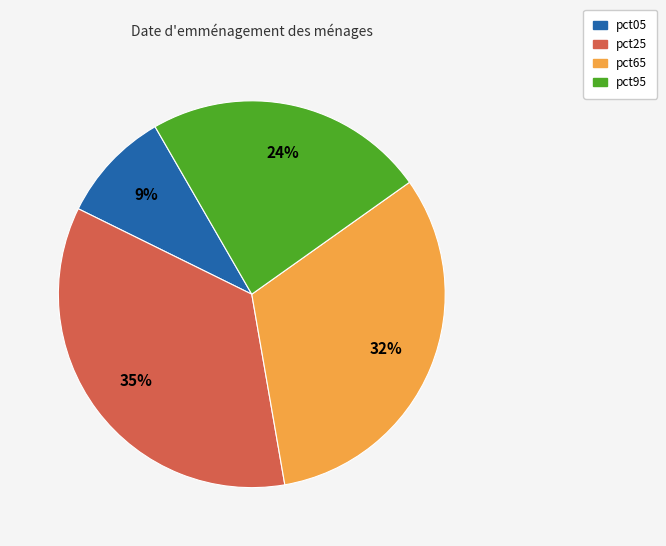

Count the number of slices in the pie.

4